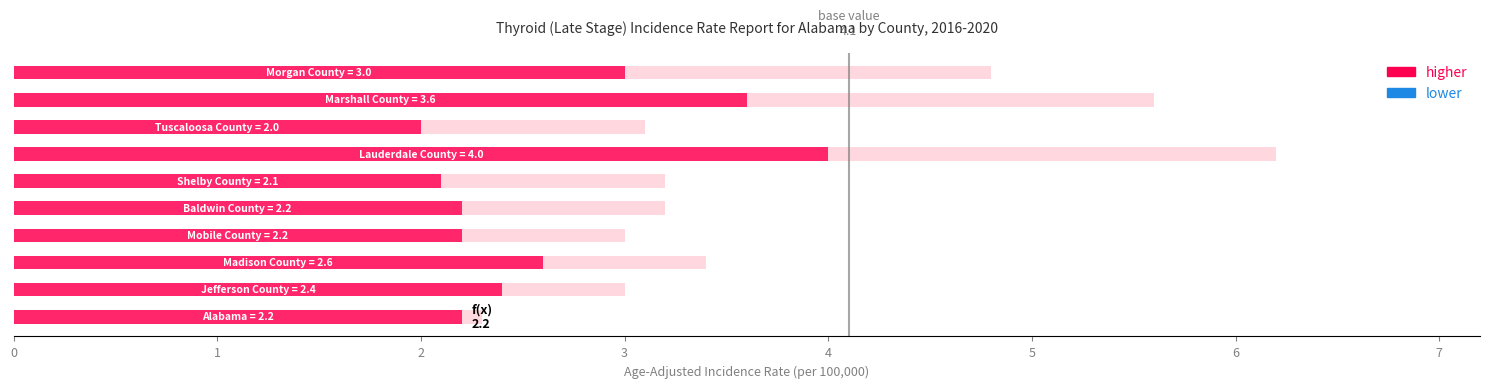

What is the maximum value shown in the chart?

4.0